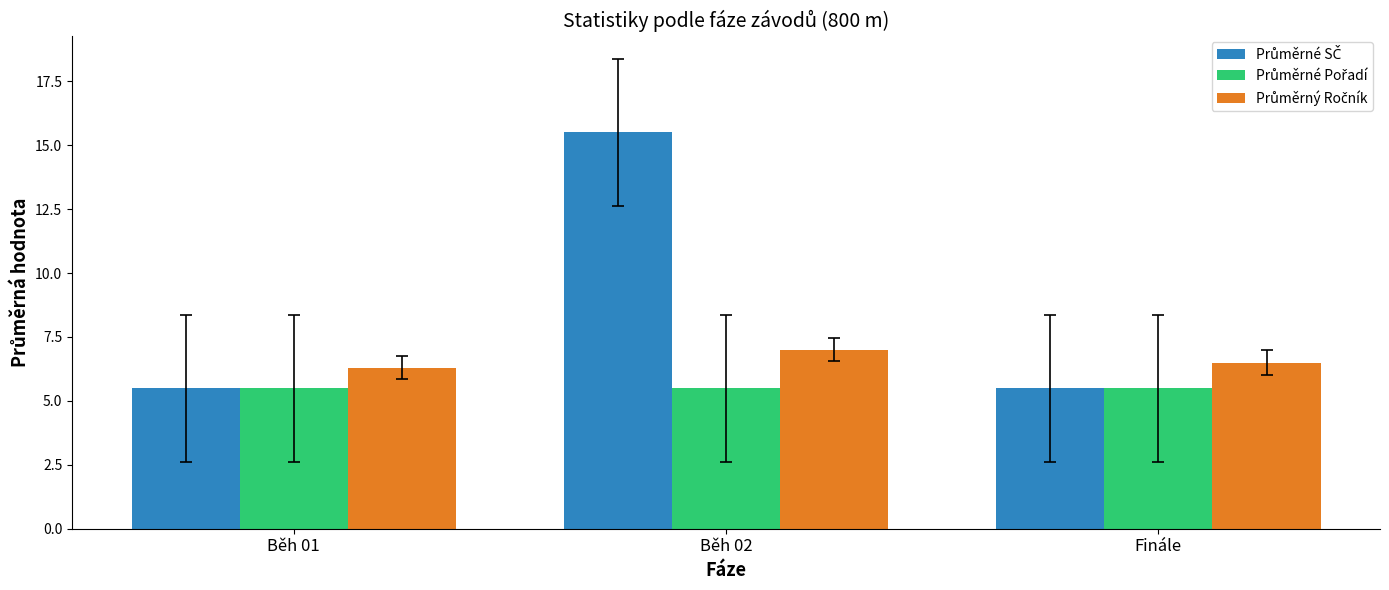

What is the maximum value shown in the chart?

15.5